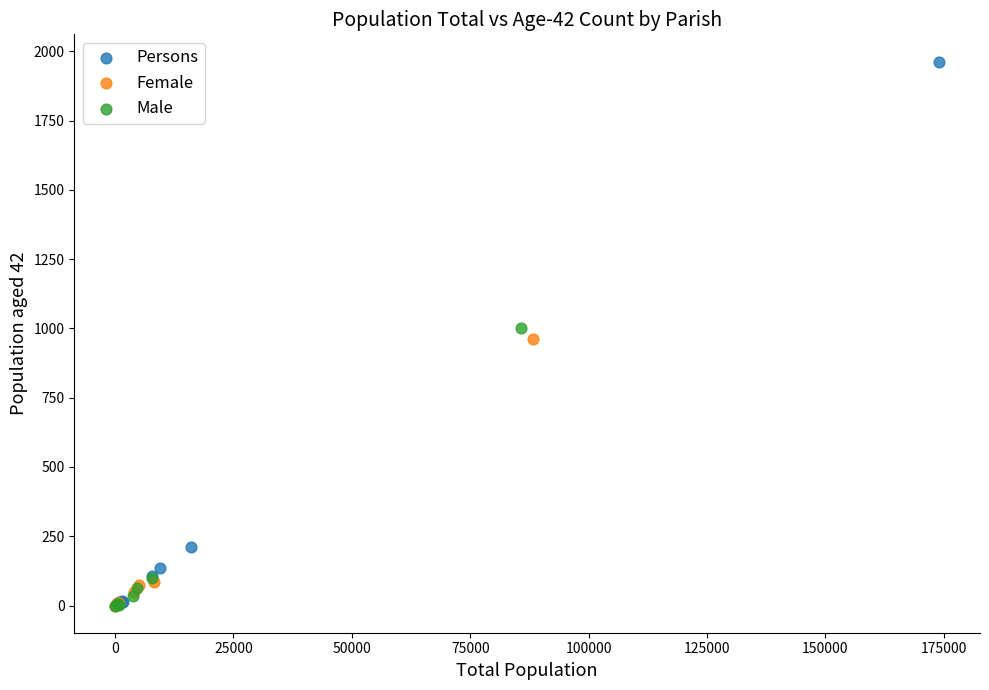

Which series contains the highest Y value?

Persons